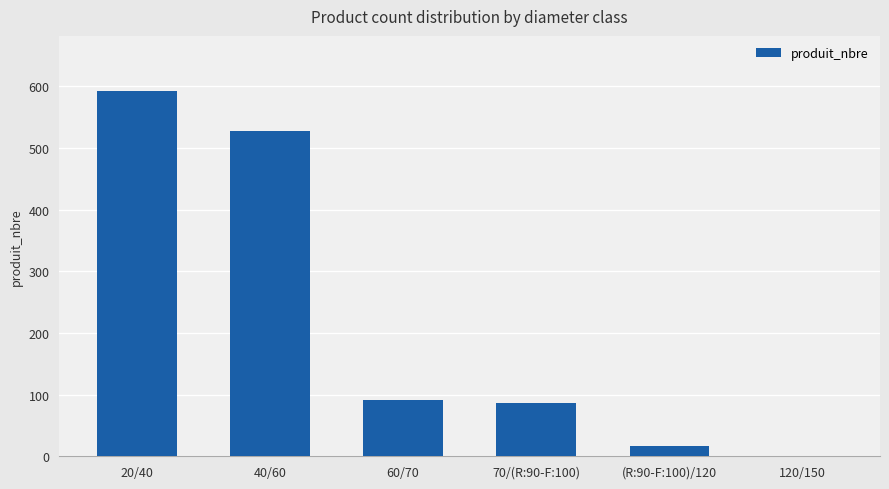

What is the greatest value displayed?

593